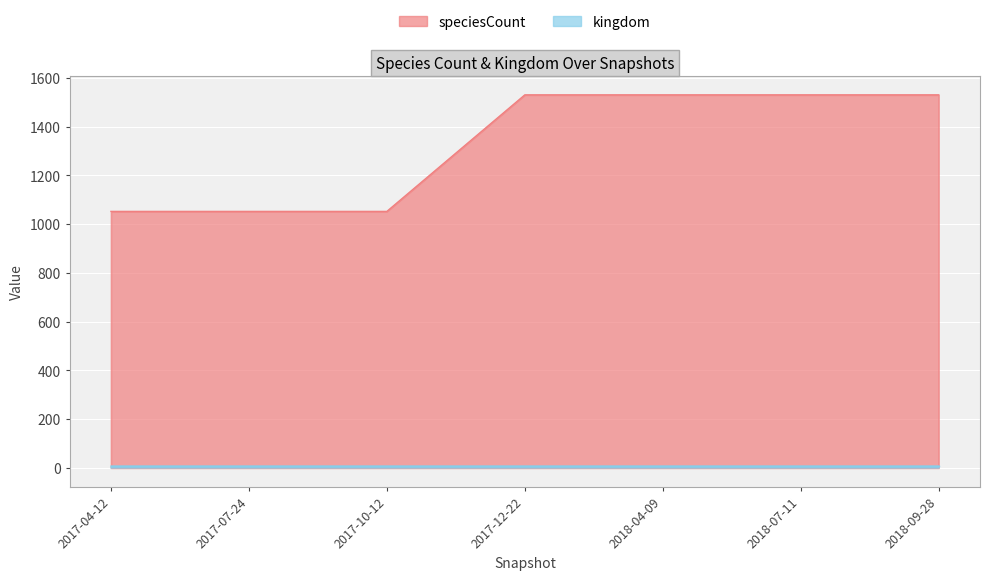

Which has a higher value, 2017-10-12 or 2017-07-24?

2017-10-12